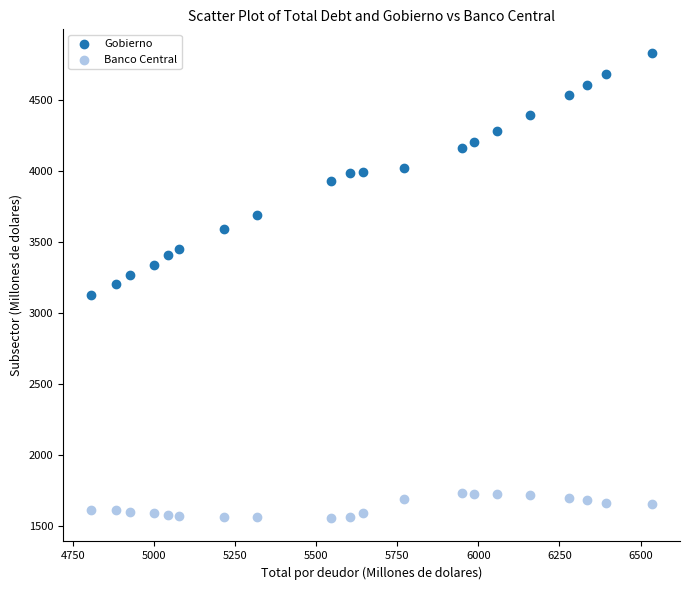

Across all data points, what is the range of X values (max minus min)?

1730.9